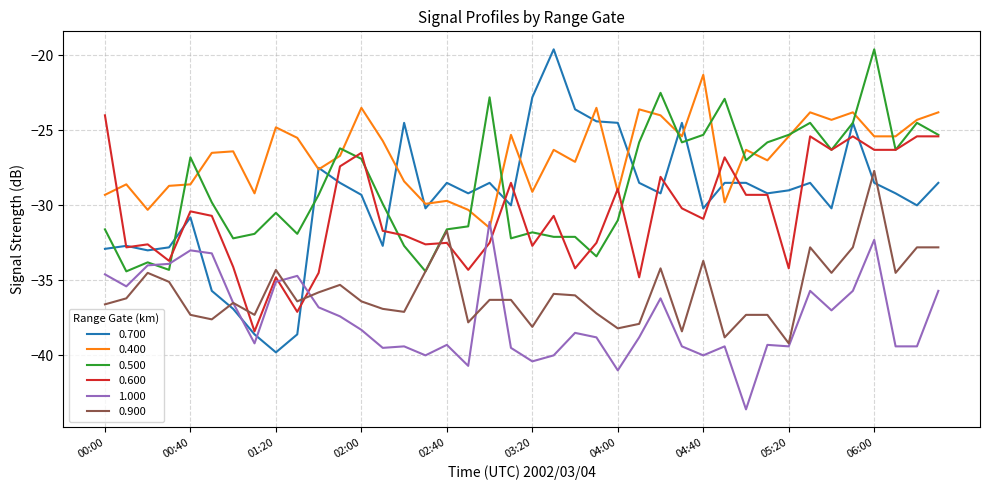

Which series has the largest range (max minus min)?

0.700